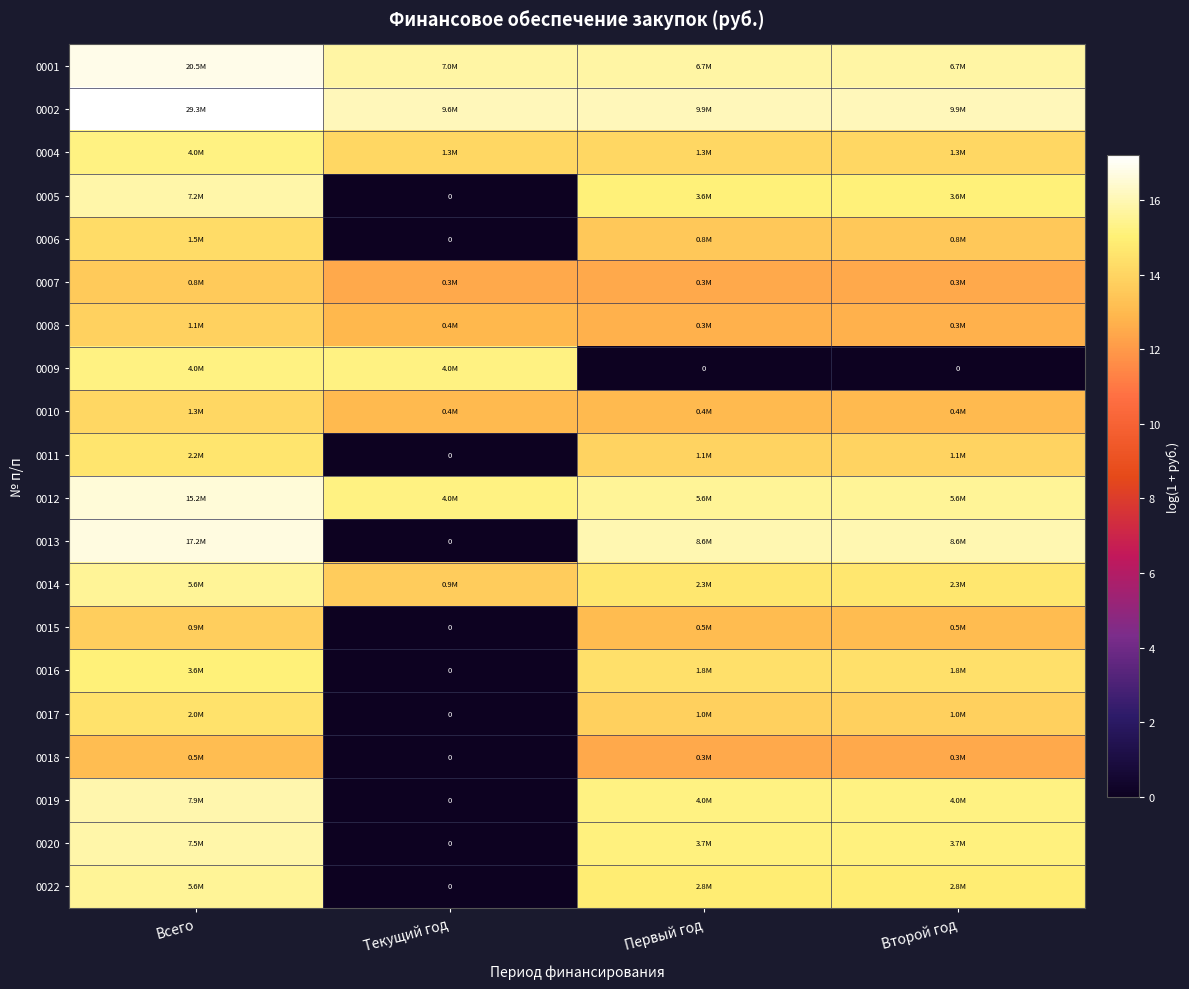

At which category does the chart reach its minimum across all series?

Текущий год